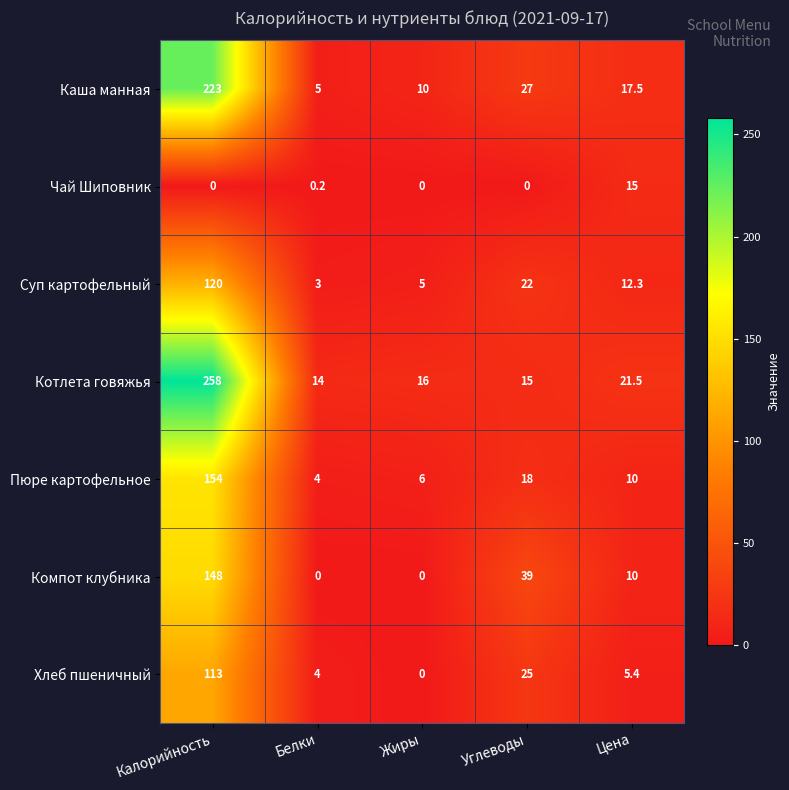

At which label does Каша манная first exceed 17?

Калорийность